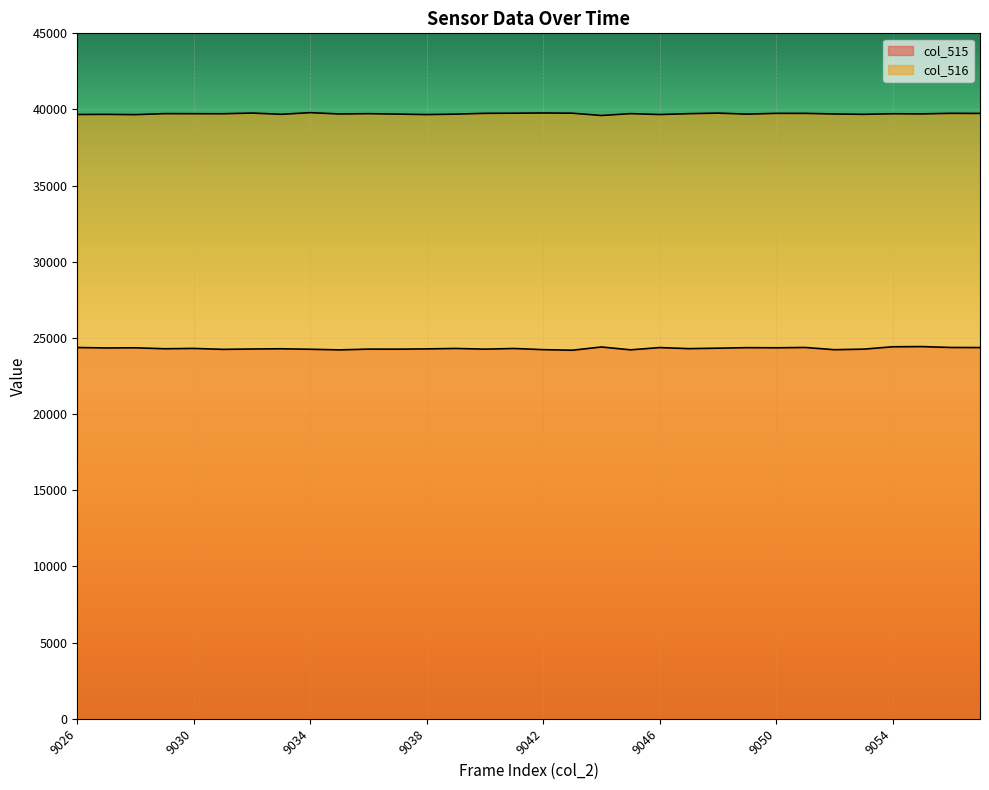

At which category does col_516 reach its first local valley?

9028